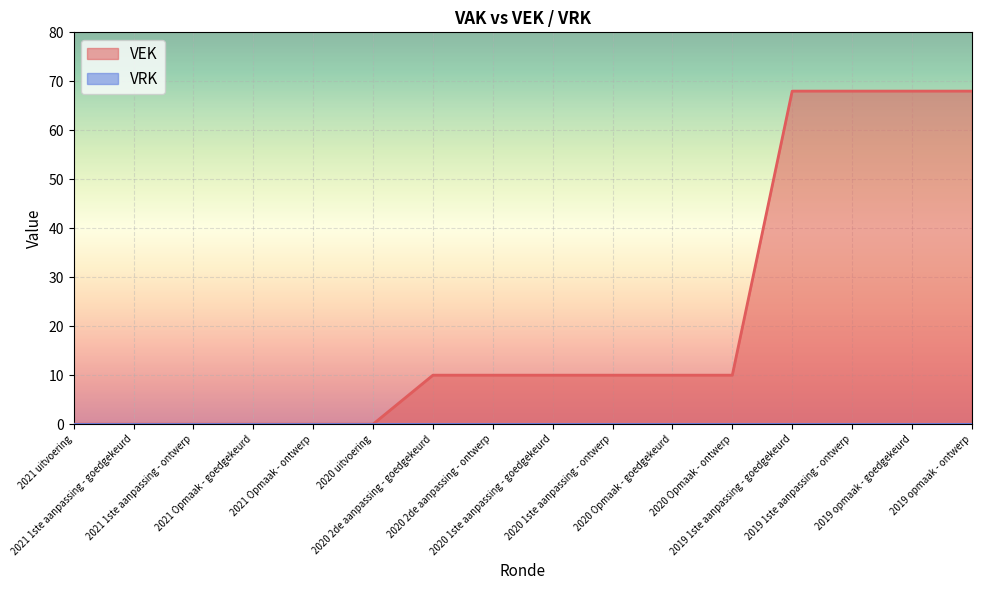

Reading left to right, what are all the values shown in this chart?

2021 uitvoering=0	2021 1ste aanpassing - goedgekeurd=0	2021 1ste aanpassing - ontwerp=0	2021 Opmaak - goedgekeurd=0	2021 Opmaak - ontwerp=0	2020 uitvoering=0	2020 2de aanpassing - goedgekeurd=10	2020 2de aanpassing - ontwerp=10	2020 1ste aanpassing - goedgekeurd=10	2020 1ste aanpassing - ontwerp=10	2020 Opmaak - goedgekeurd=10	2020 Opmaak - ontwerp=10	2019 1ste aanpassing - goedgekeurd=68	2019 1ste aanpassing - ontwerp=68	2019 opmaak - goedgekeurd=68	2019 opmaak - ontwerp=68